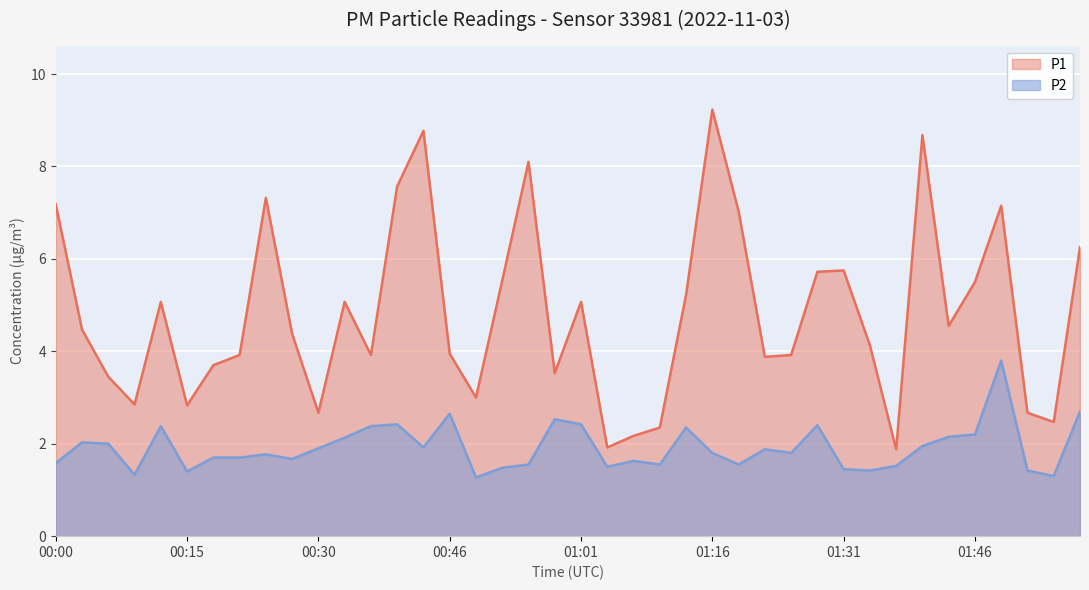

At how many categories does at least one series exceed 7?

9